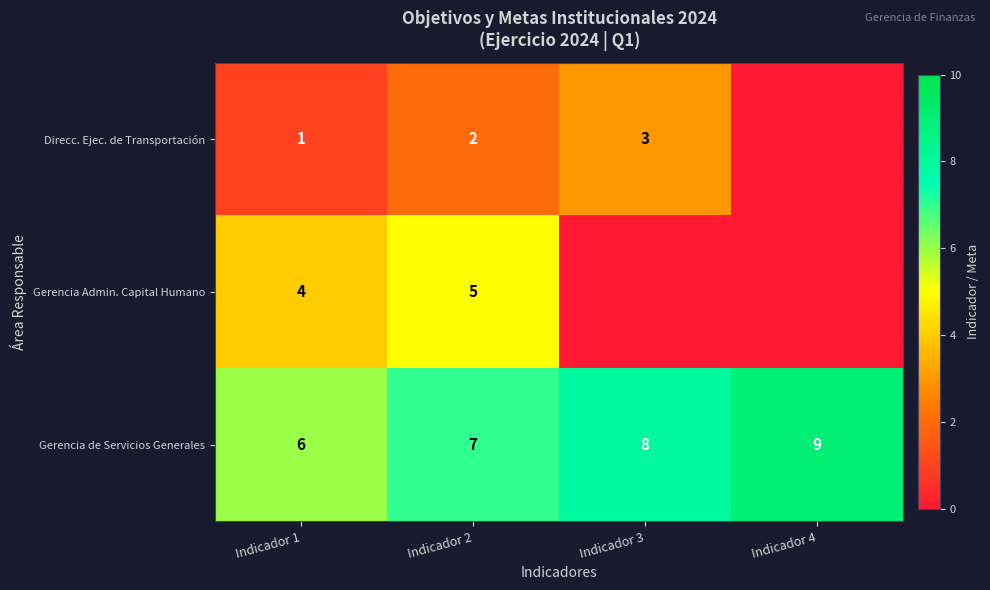

Rank the series at Indicador 1 from lowest to highest value.

Direcc. Ejec. de Transportación, Gerencia Admin. Capital Humano, Gerencia de Servicios Generales